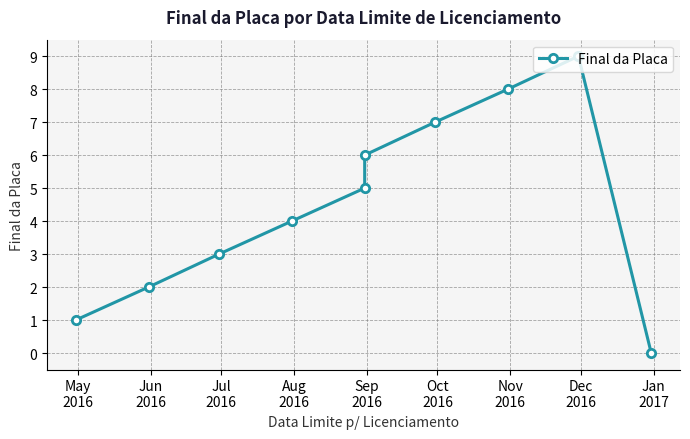

What position from the right is Aug
2016?

7